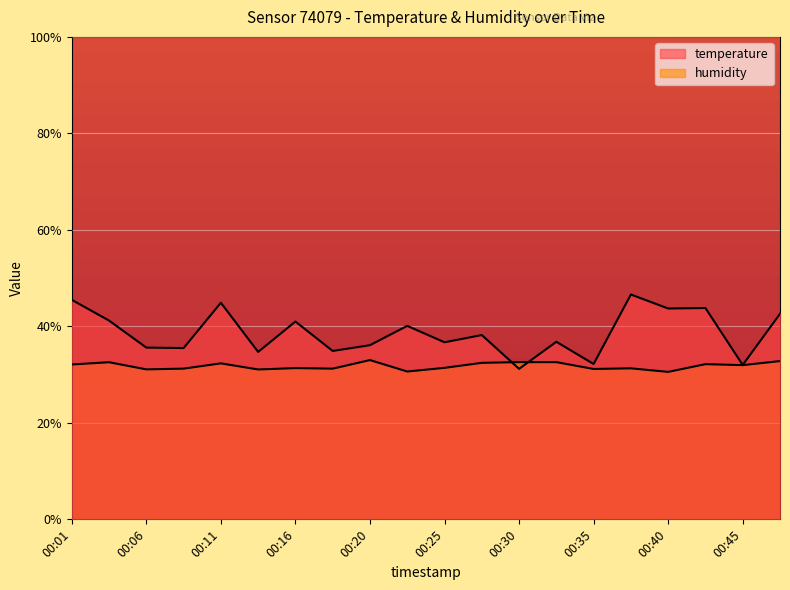

What is the average value of the temperature series?

3.9